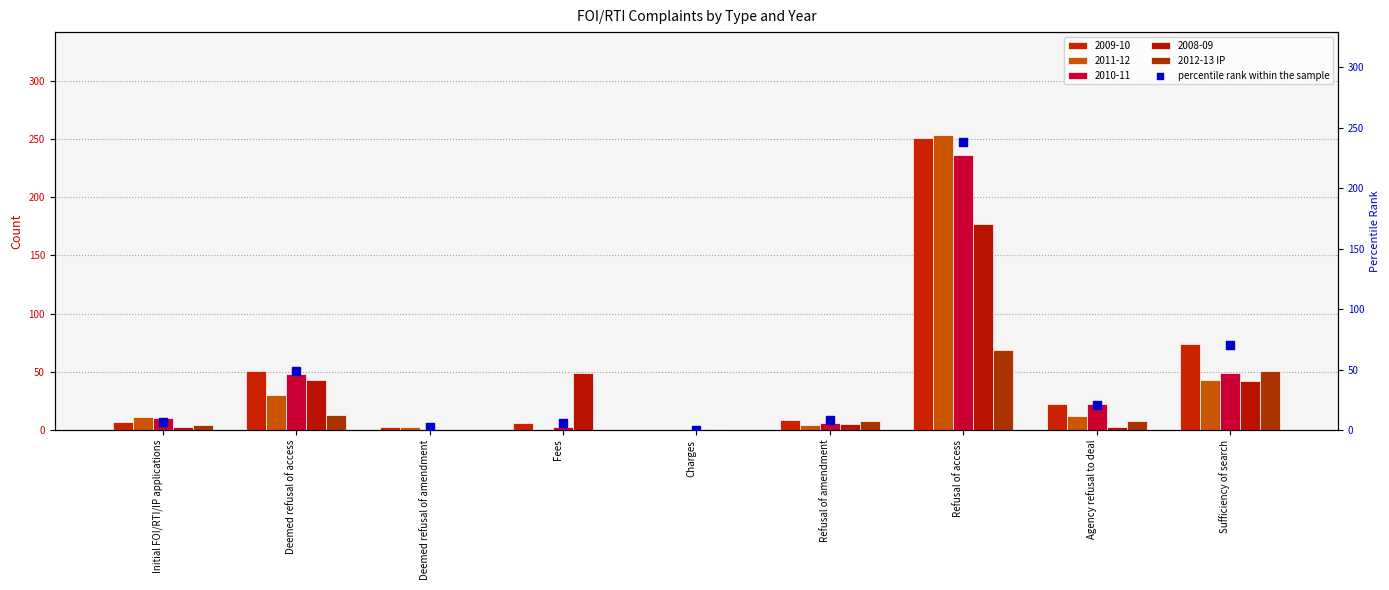

Which series has the largest total across all categories?

percentile rank within the sample